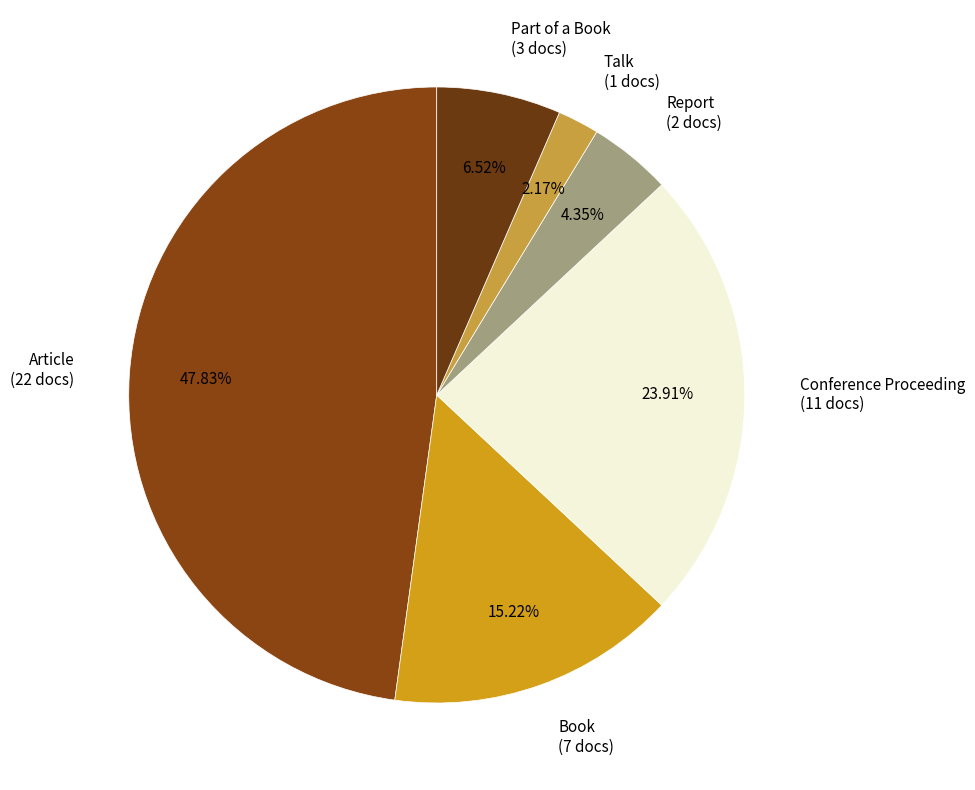

To the nearest percent, what percentage of the pie is Book?

15%